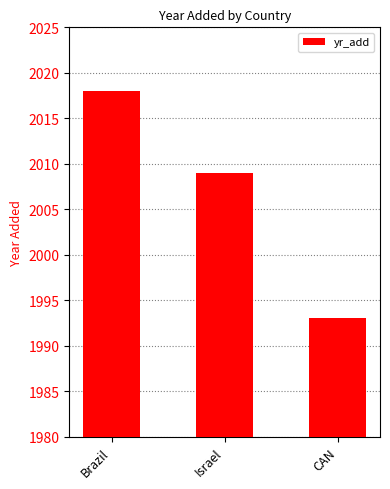

The value at Brazil is 543. True or false?

False